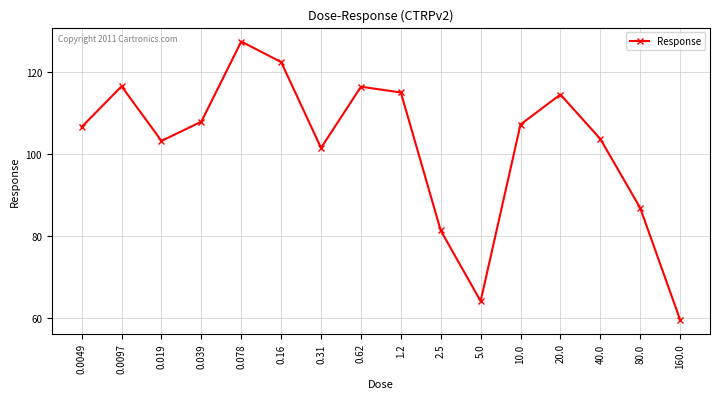

What is the ratio of the value at 0.62 to the value at 20.0?

1.0